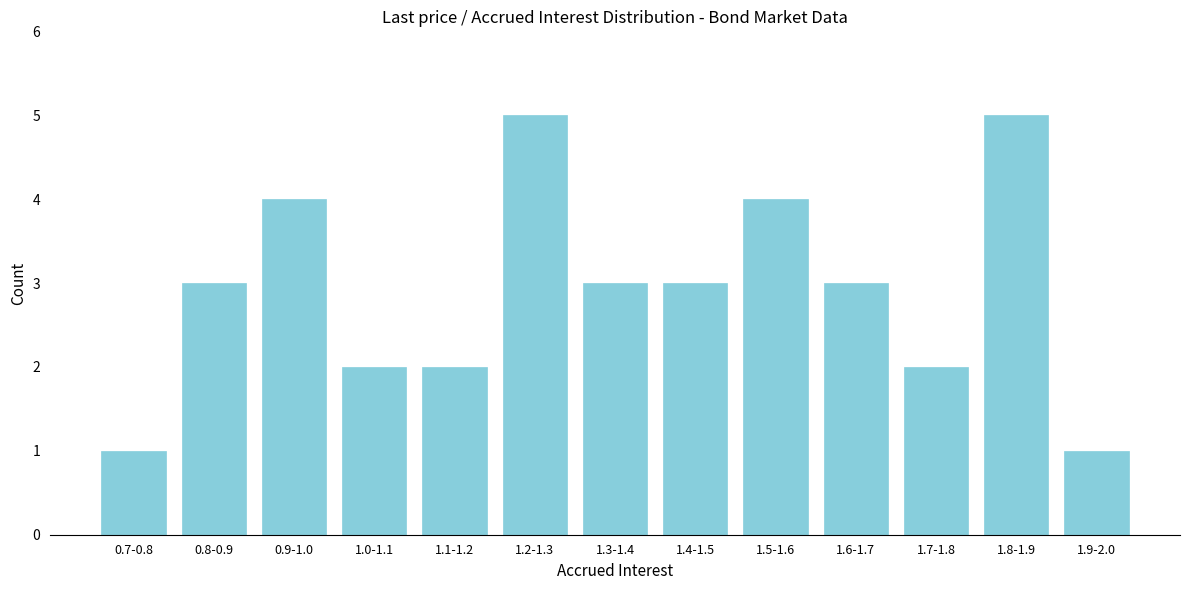

Reading right to left, list all the values displayed in this chart.

1.9-2.0=1	1.8-1.9=5	1.7-1.8=2	1.6-1.7=3	1.5-1.6=4	1.4-1.5=3	1.3-1.4=3	1.2-1.3=5	1.1-1.2=2	1.0-1.1=2	0.9-1.0=4	0.8-0.9=3	0.7-0.8=1